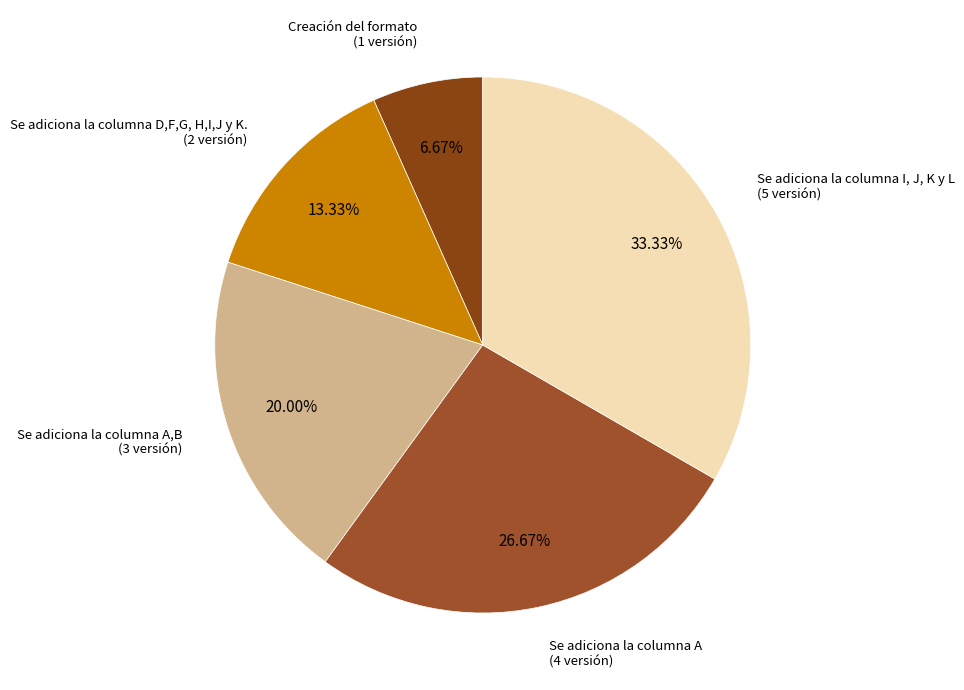

How many segments does this pie chart have?

5